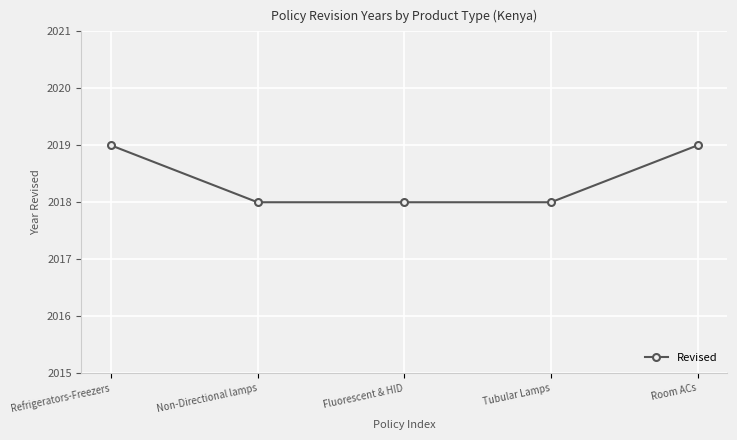

What is the approximate value at Refrigerators-Freezers?

2019